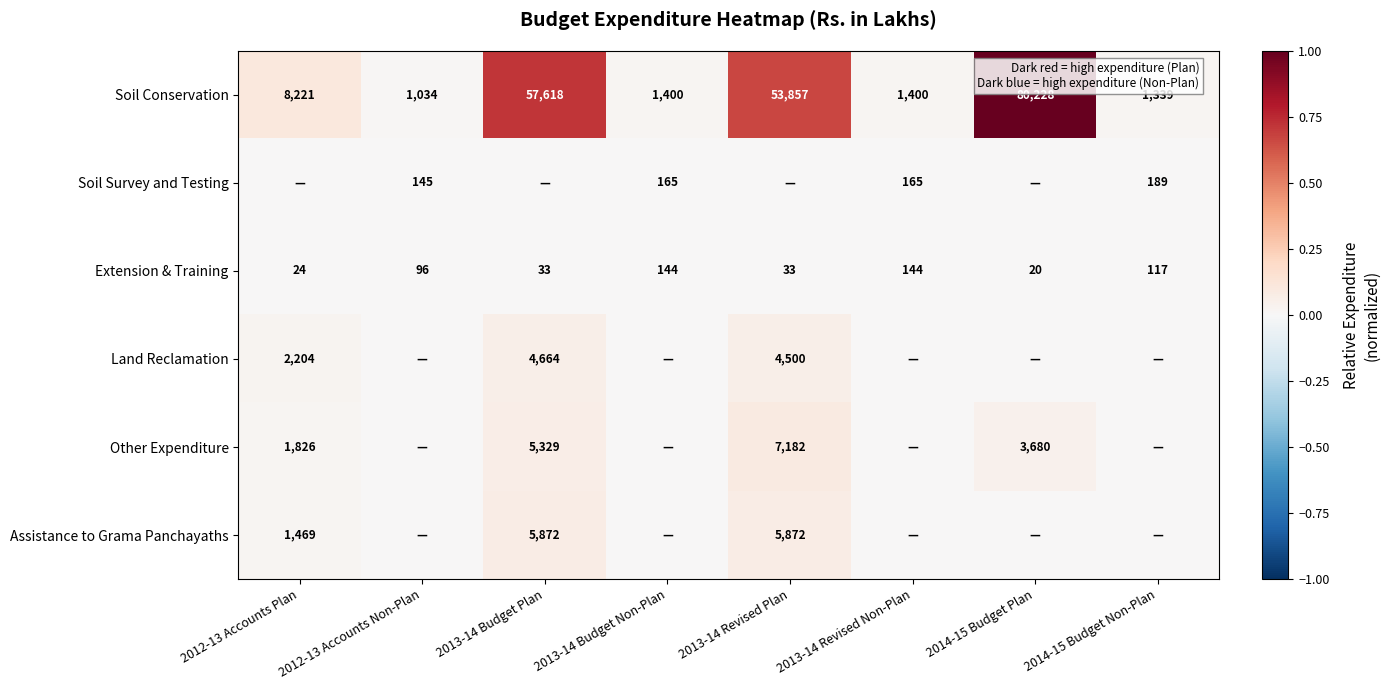

At which label does Soil Conservation reach its minimum?

2012-13 Accounts Non-Plan